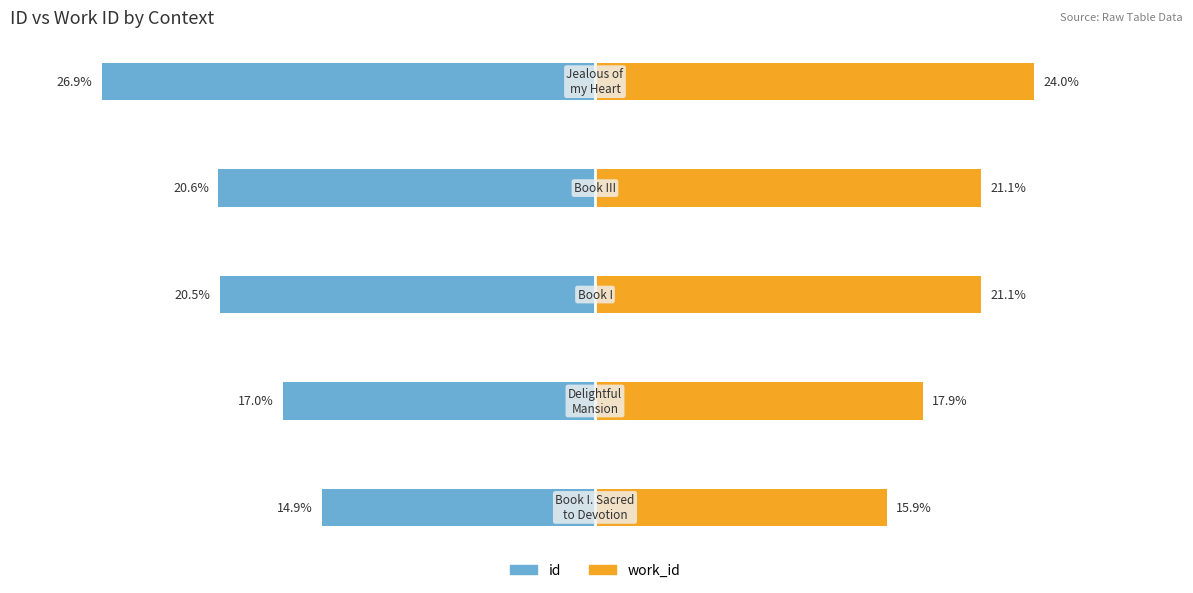

What is the approximate value of id at 1?

-17.0